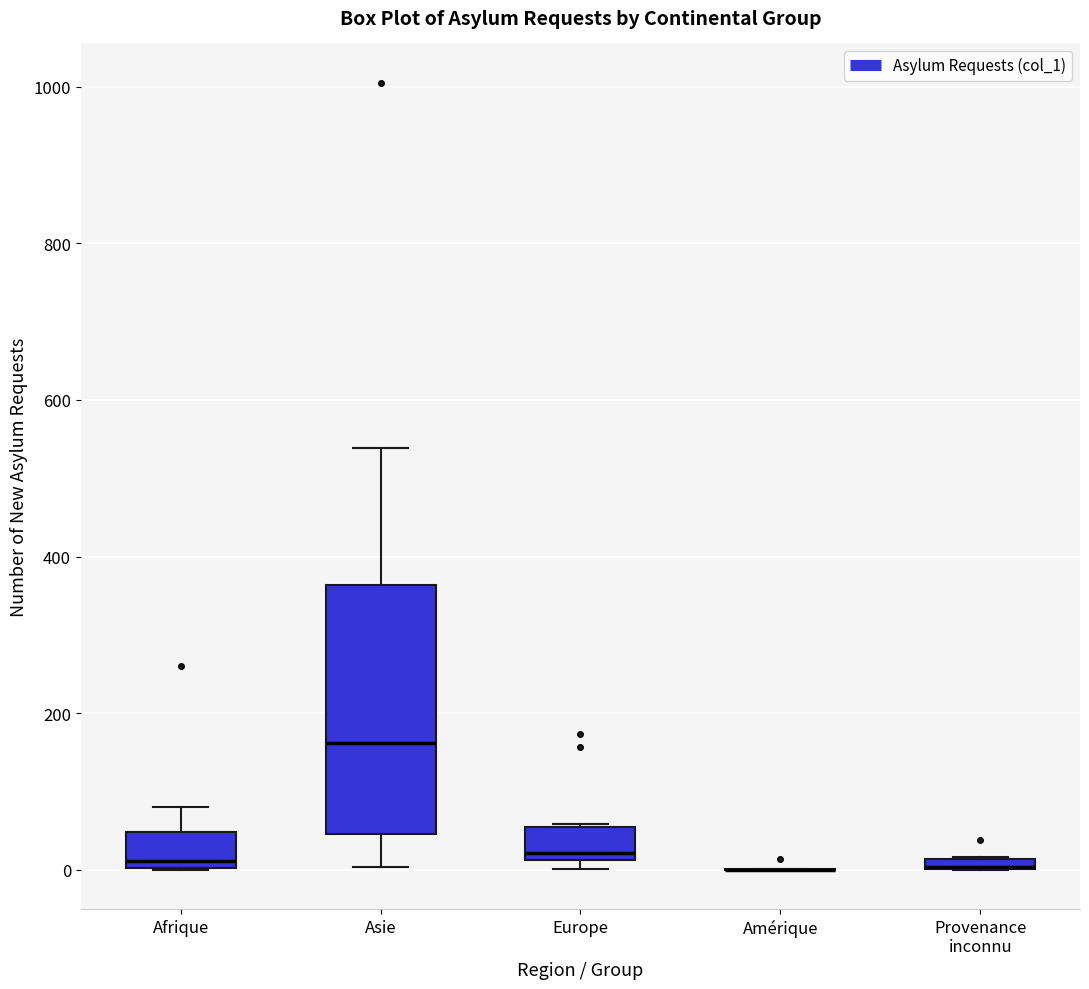

Which box is the tallest, from its lower edge to its upper edge?

Asie